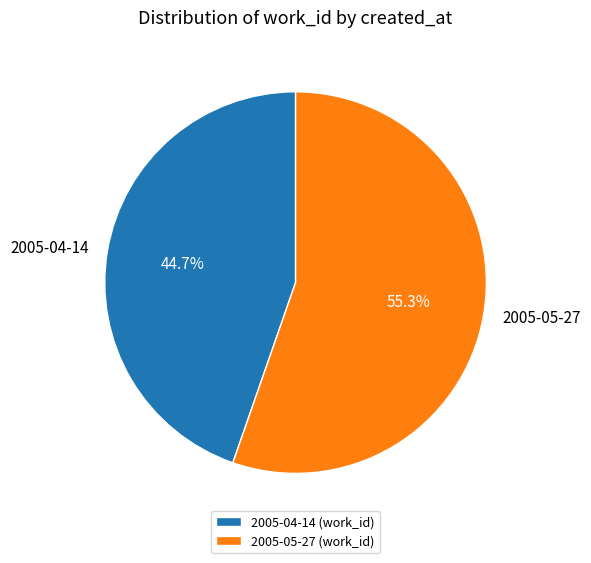

How many slices are in this pie chart?

2